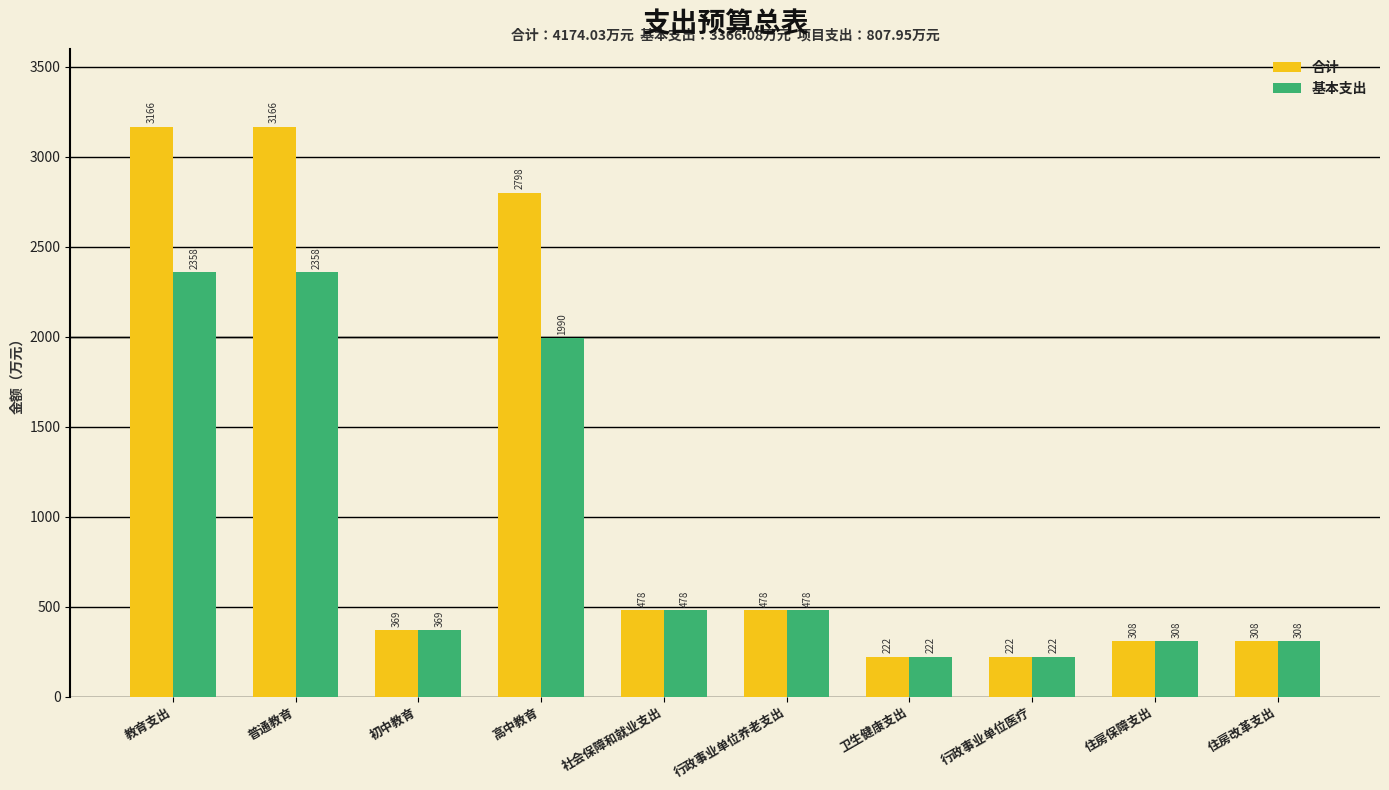

How many series are shown in this chart?

2